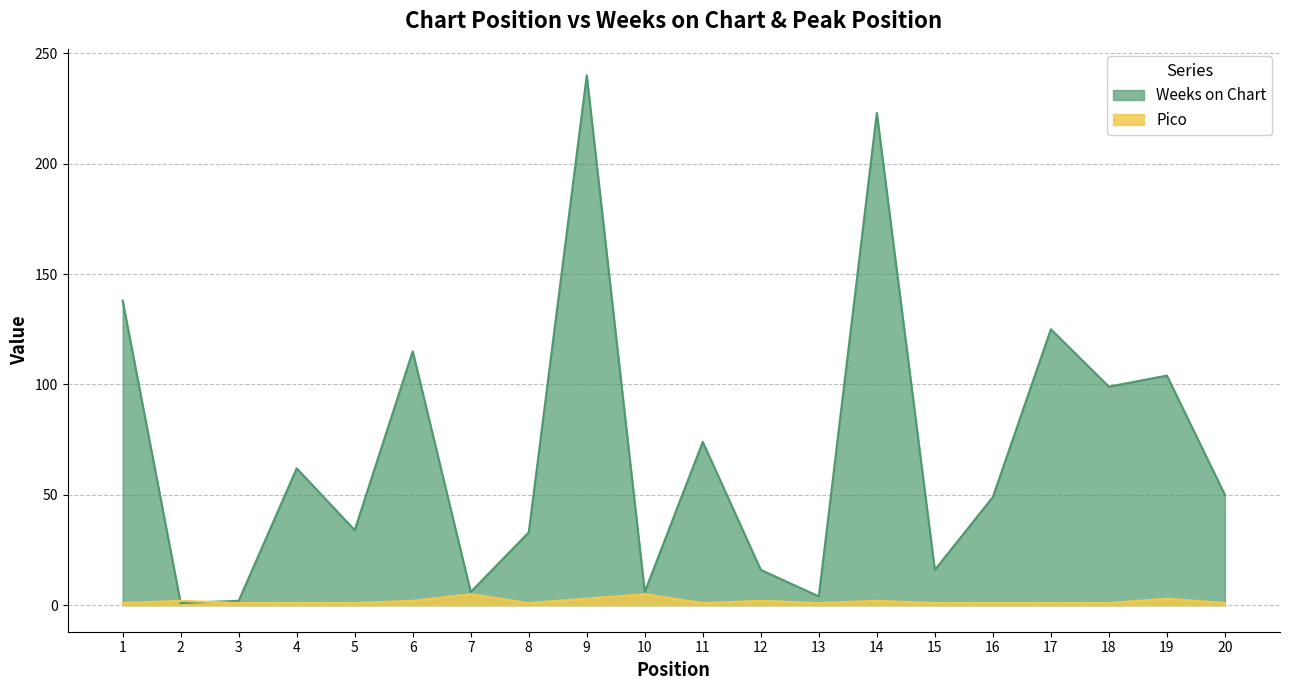

Does the chart display data point markers on the line(s)?

No